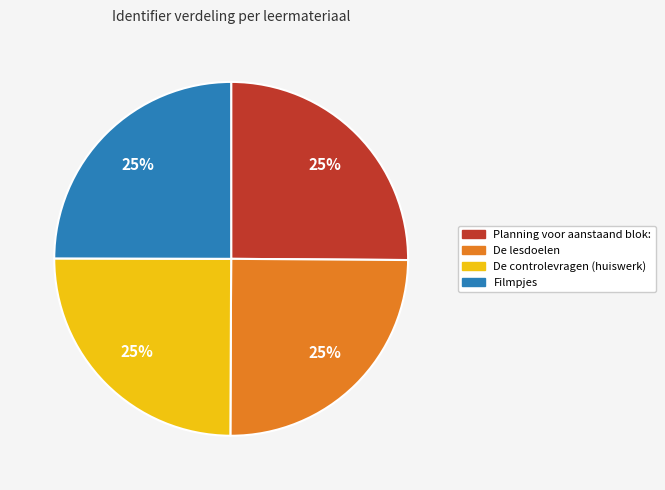

True or false: De lesdoelen accounts for 33% of the total.

False